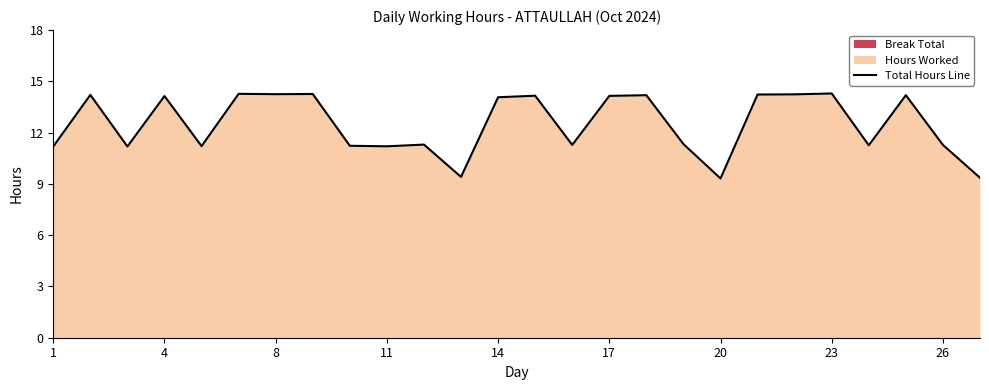

True or false: Total Hours Line has a value of 11.2 at 11.

True